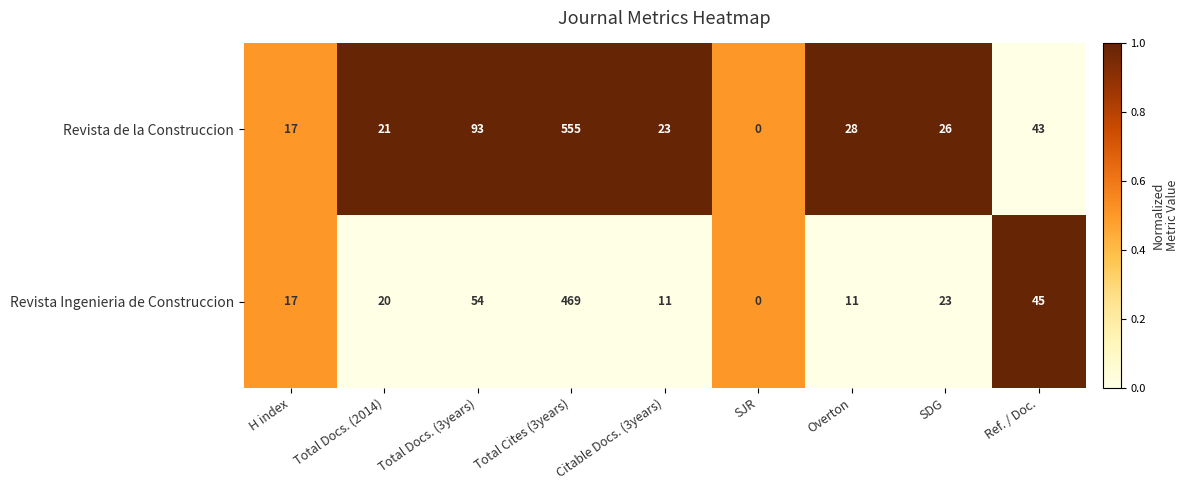

True or false: Revista de la Construccion has a value of 43 at Ref. / Doc..

True